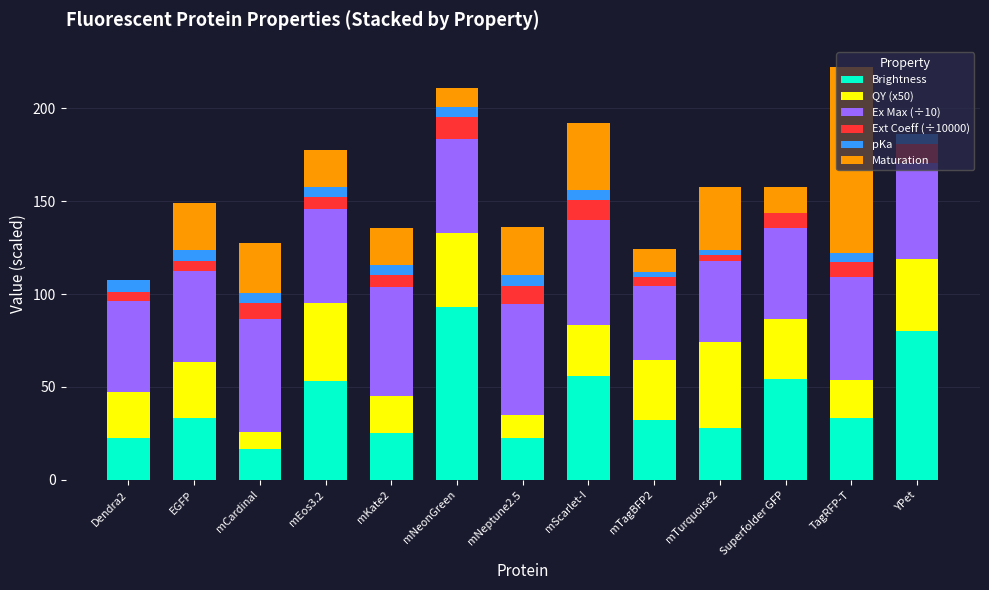

Which category has the highest value in the Brightness series?

mNeonGreen